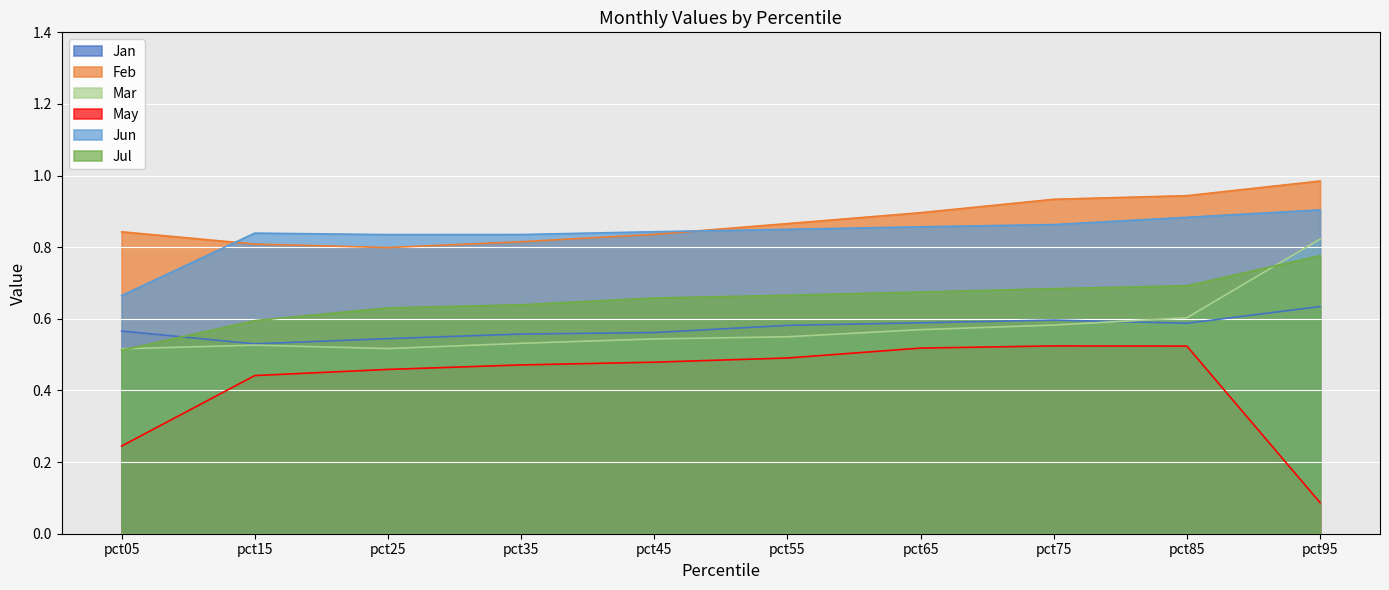

What are all the series names shown in the legend?

Jan, Feb, Mar, May, Jun, Jul